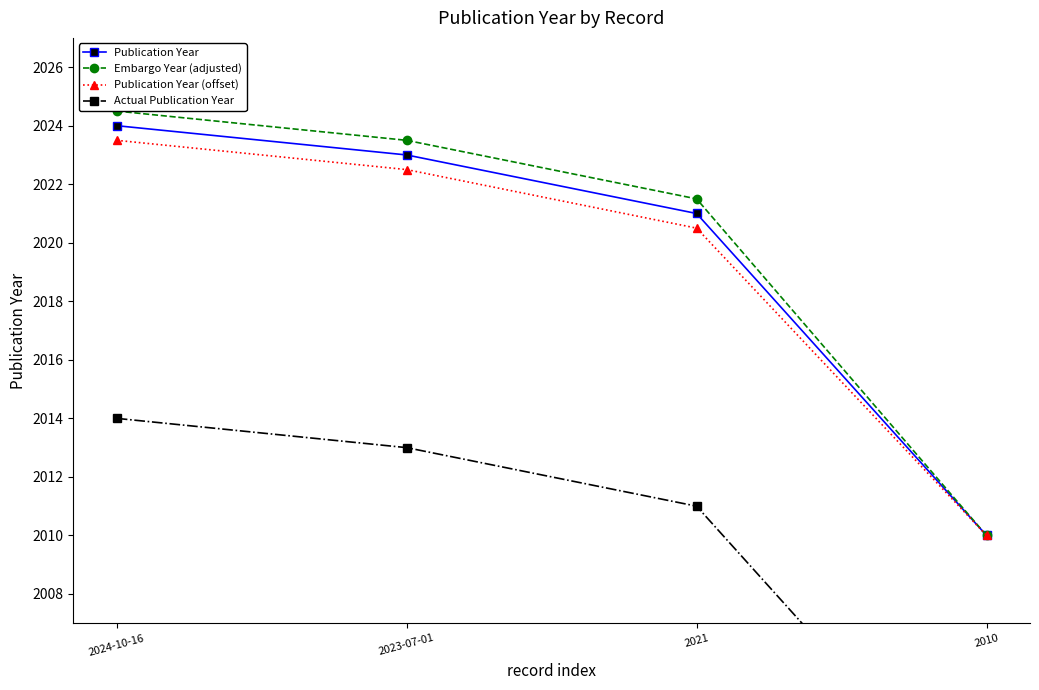

At which label is Publication Year (offset) closest to 2016?

2021